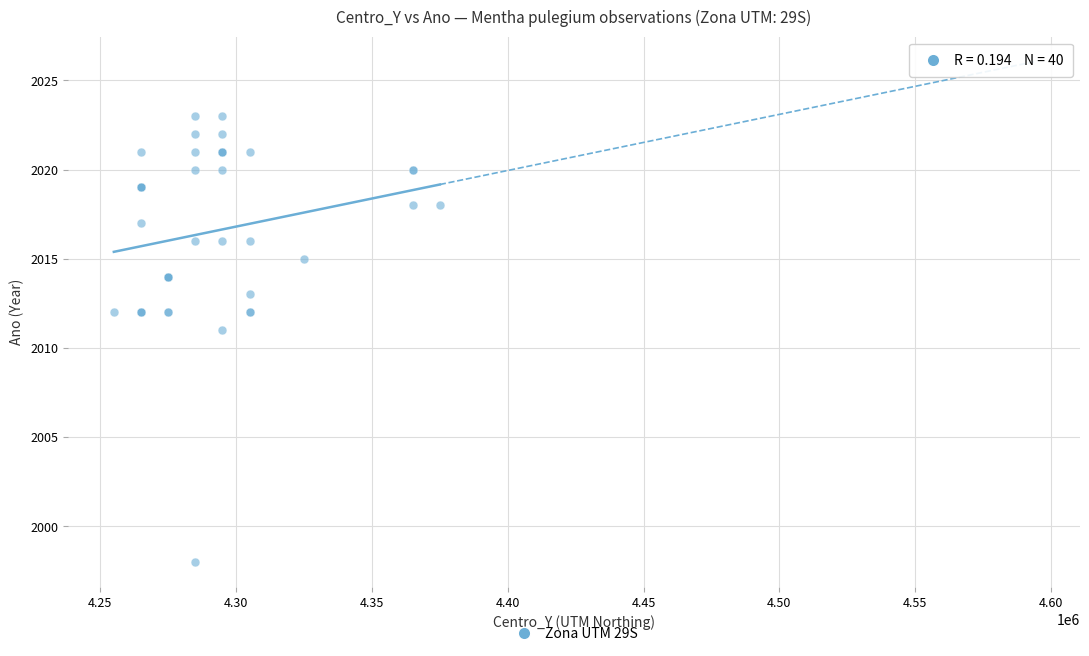

What Y value in the scatter plot is closest to 2010?

2011